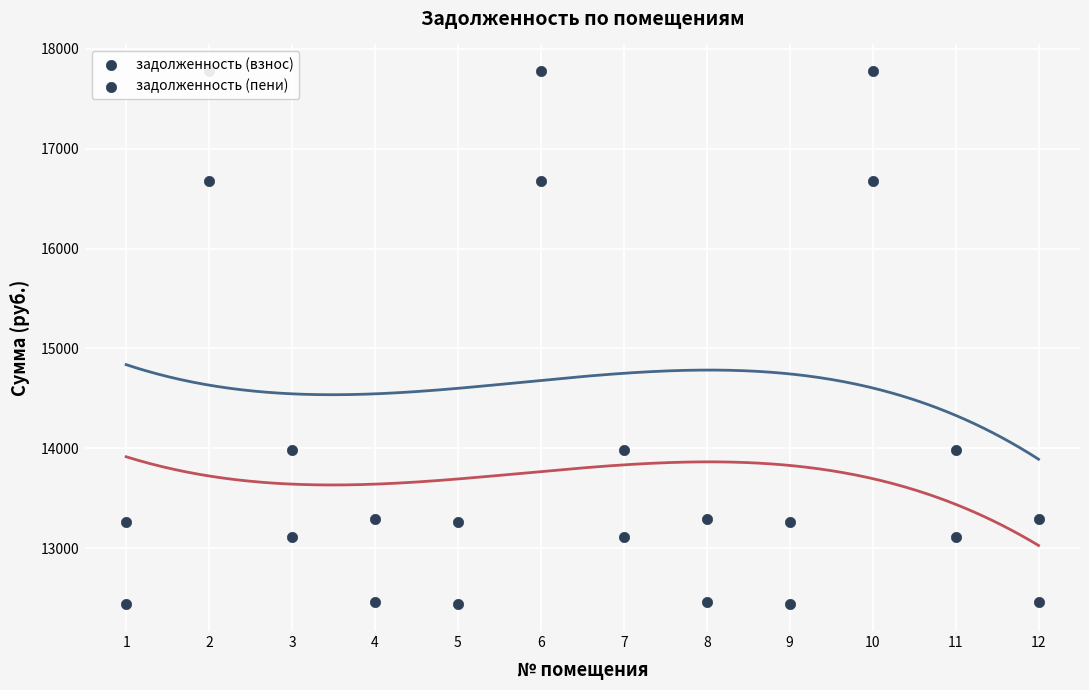

Which series has the largest total across all categories?

задолженность (пени)